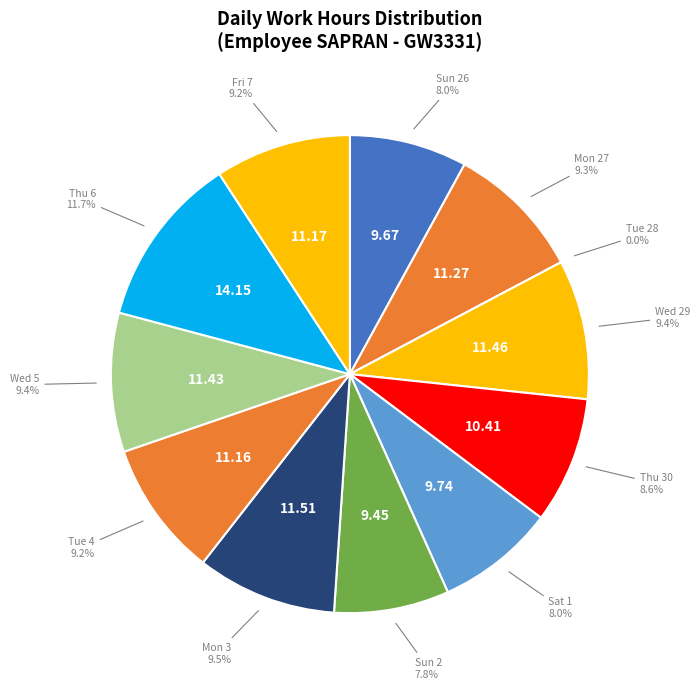

Rank the categories by value from highest to lowest.

Thu 6, Mon 3, Wed 29, Wed 5, Mon 27, Fri 7, Tue 4, Thu 30, Sat 1, Sun 26, Sun 2, Tue 28